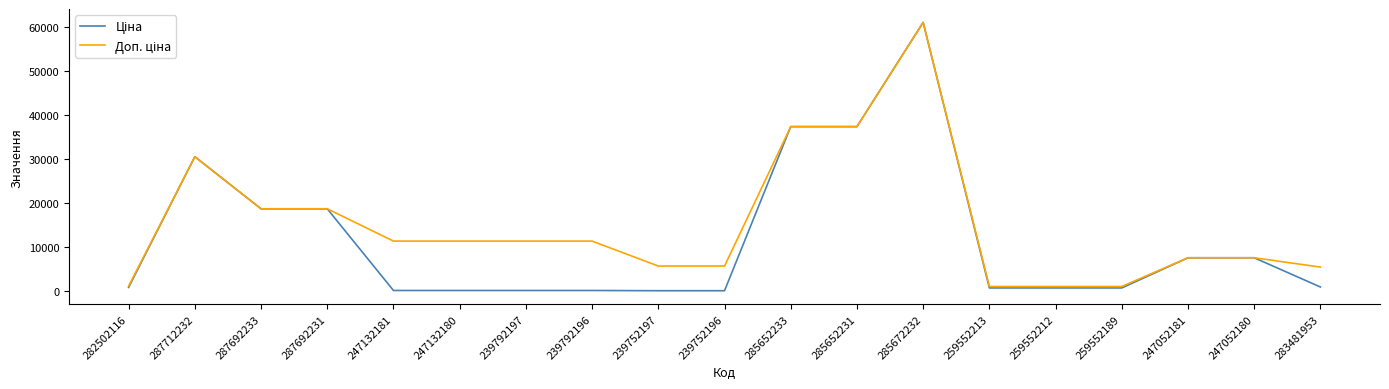

What is the total value across all series at 285652231?

74686.0